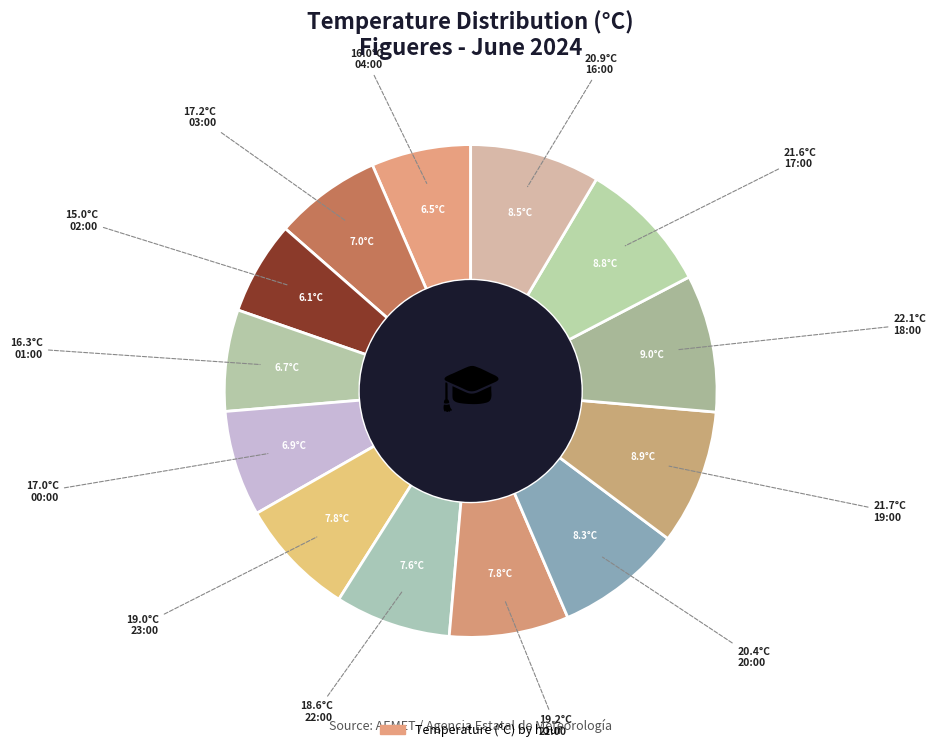

How many slices are in this pie chart?

13